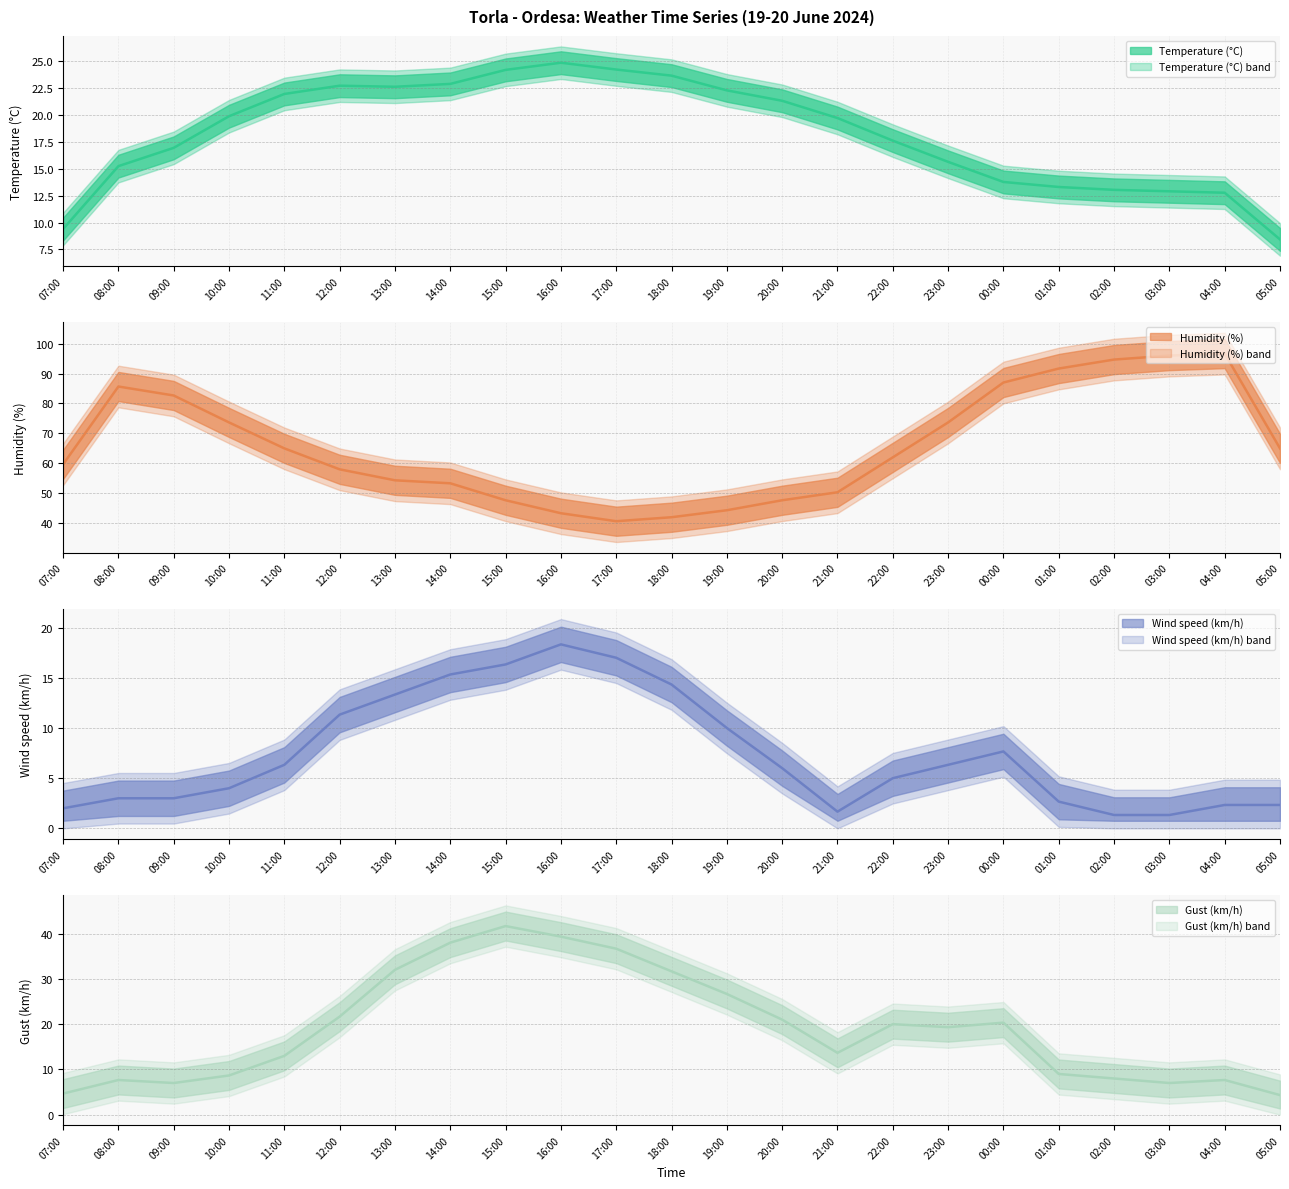

What is the label of the 20th point from the left?

02:00